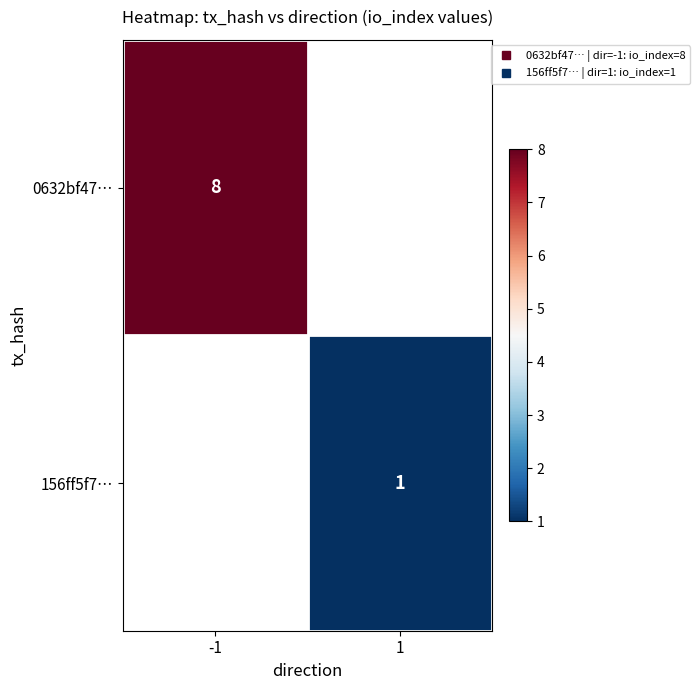

List the labels in order of 156ff5f7… value, smallest first.

-1, 1